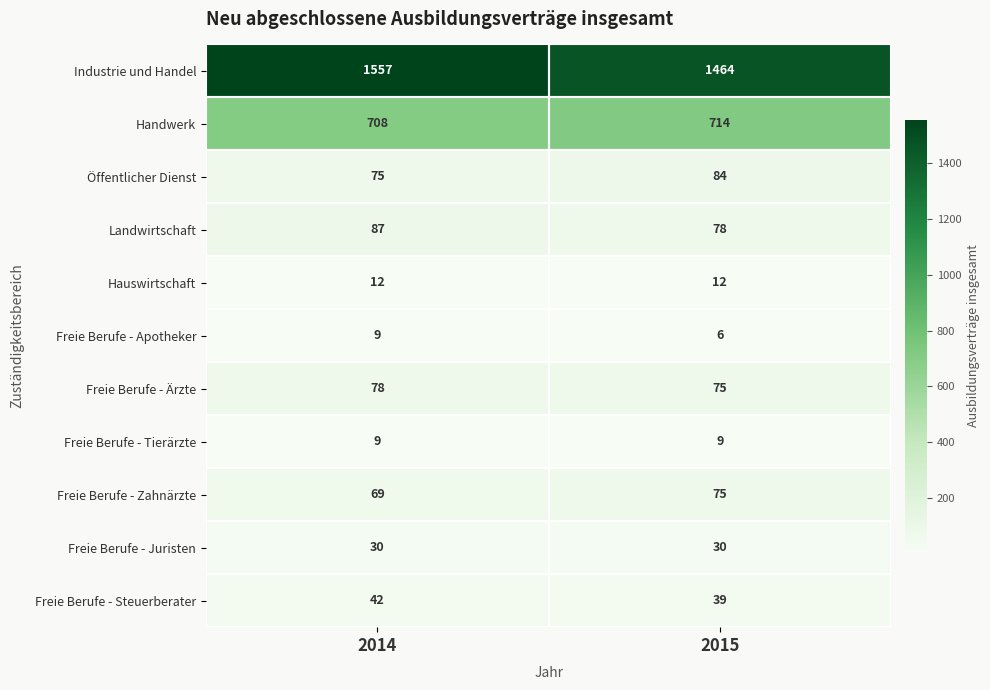

What is the minimum value shown in the chart?

6